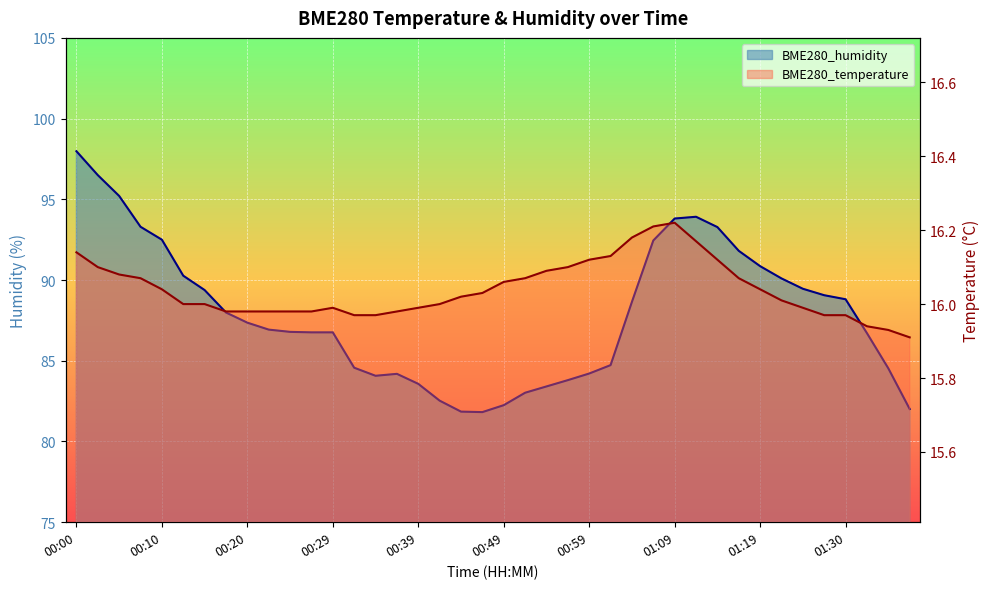

Reading left to right, list all the values displayed in this chart.

BME280_temperature: 16.1	16.1	16.1	16.1	16.0	16.0	16.0	16.0	16.0	16.0	16.0	16.0	16.0	16.0	16.0	16.0	16.0	16.0	16.0	16.0	16.1	16.1	16.1	16.1	16.1	16.1	16.2	16.2	16.2	16.2	16.1	16.1	16.0	16.0	16.0	16.0	16.0	15.9	15.9	15.9
BME280_humidity: 98.0	96.5	95.2	93.3	92.5	90.3	89.4	88.0	87.4	86.9	86.8	86.8	86.8	84.6	84.1	84.2	83.6	82.5	81.8	81.8	82.2	83.0	83.4	83.8	84.2	84.7	88.7	92.5	93.8	93.9	93.3	91.8	90.9	90.1	89.5	89.1	88.8	86.7	84.5	82.0